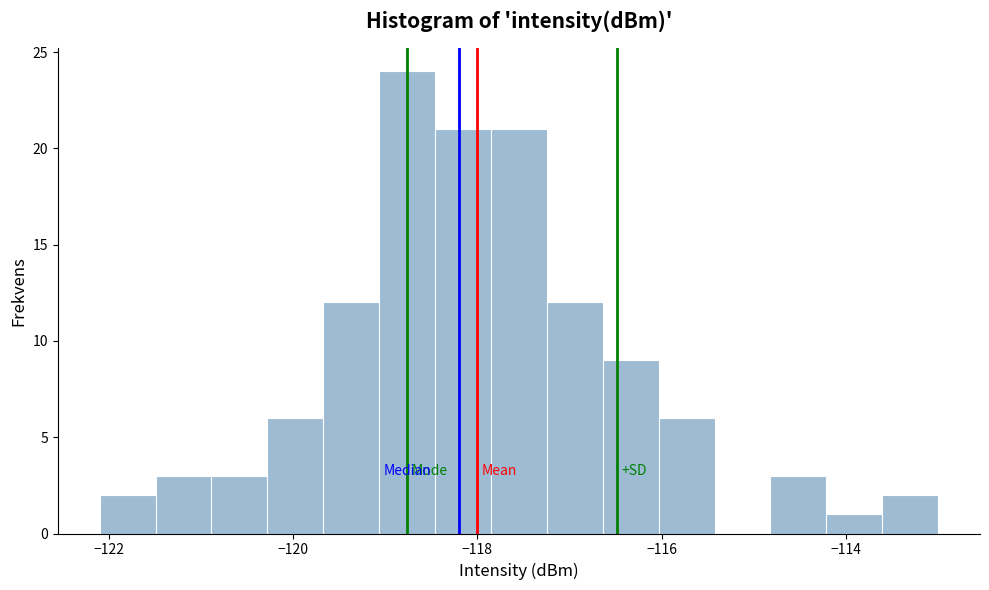

Read against the x-axis, roughly where is the centre of the tallest bar?

-118.8